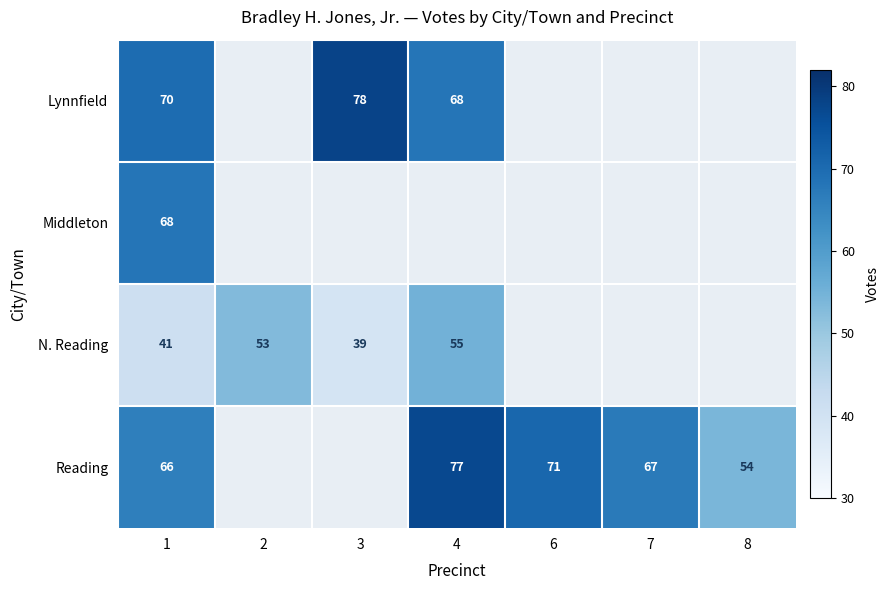

True or false: Lynnfield has a value of 78 at 3.

True